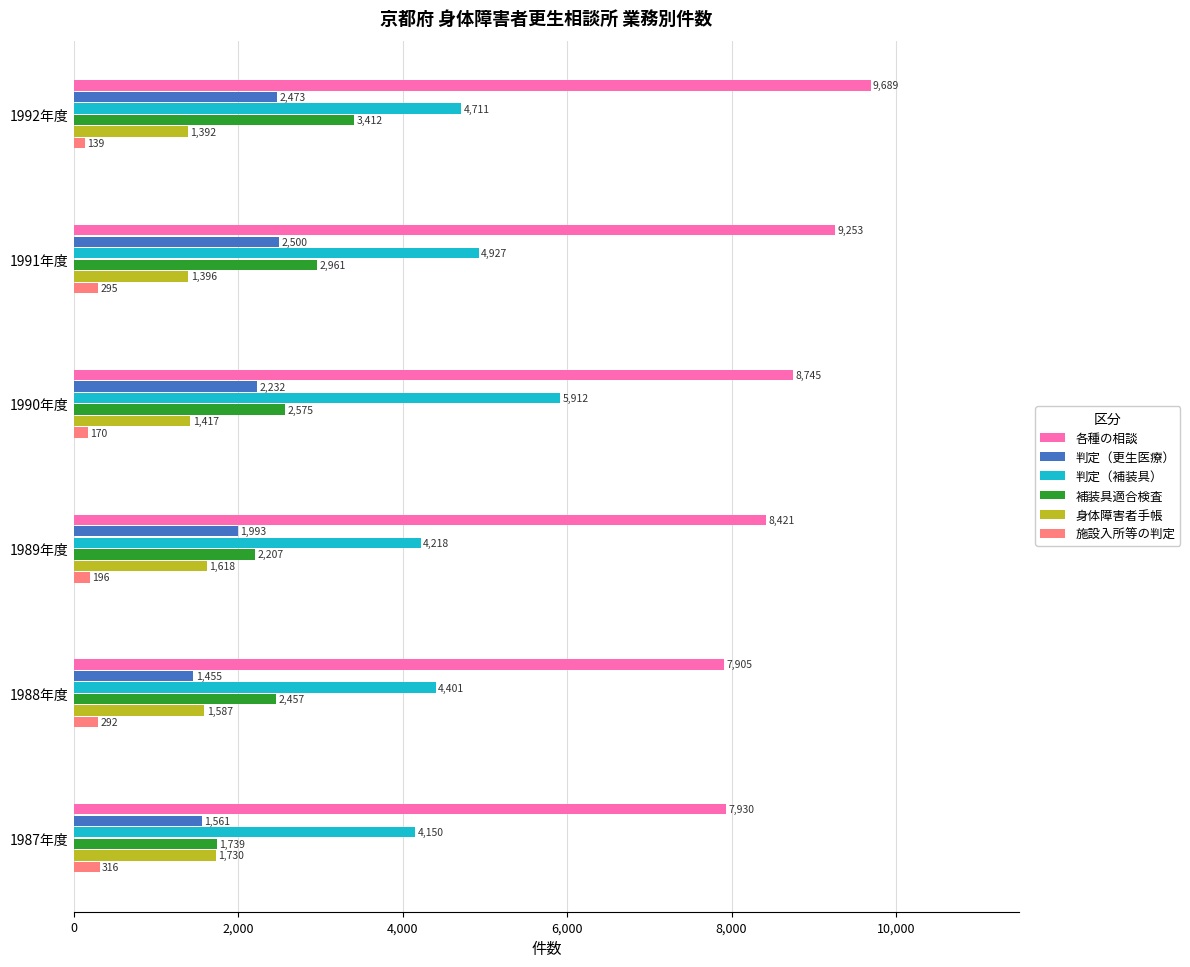

List the series in order of their peak value, highest first.

各種の相談, 判定（補装具）, 補装具適合検査, 判定（更生医療）, 身体障害者手帳, 施設入所等の判定